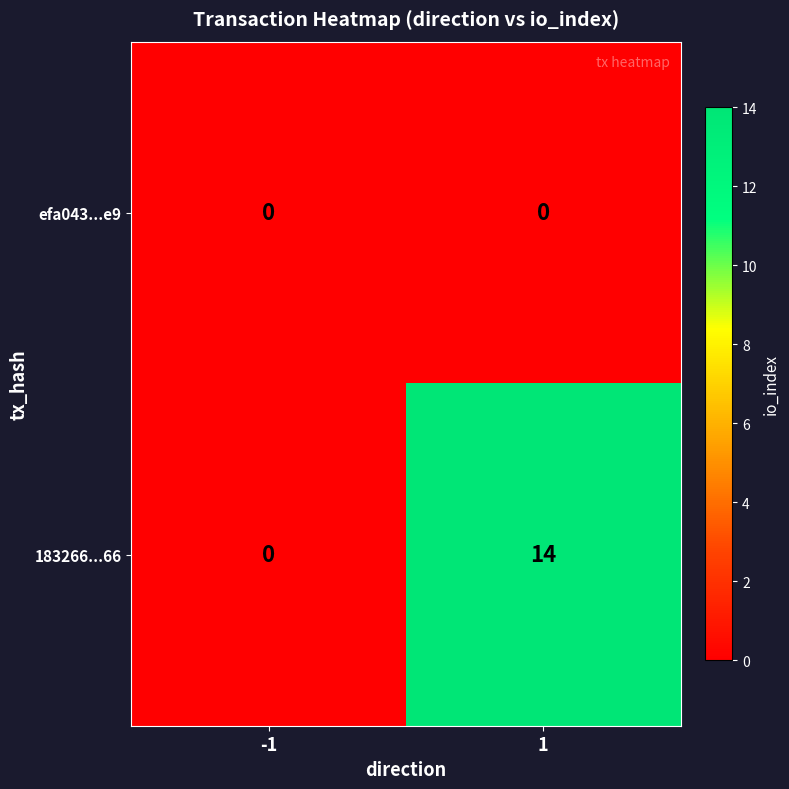

What value does the 183266...66 series have at 1?

14